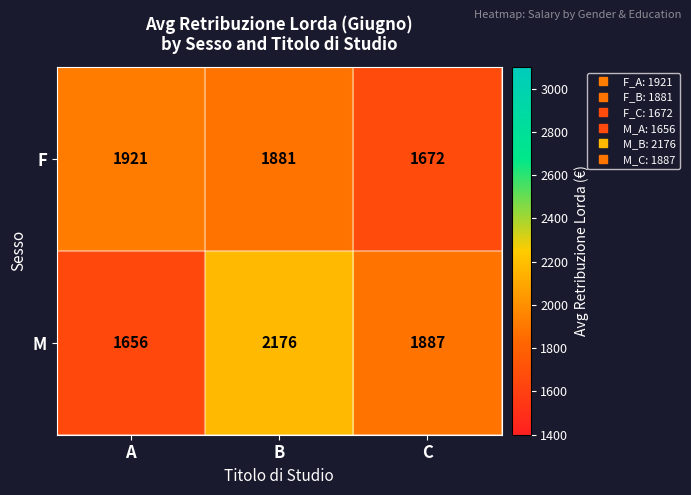

True or false: F has a value of 2247 at C.

False